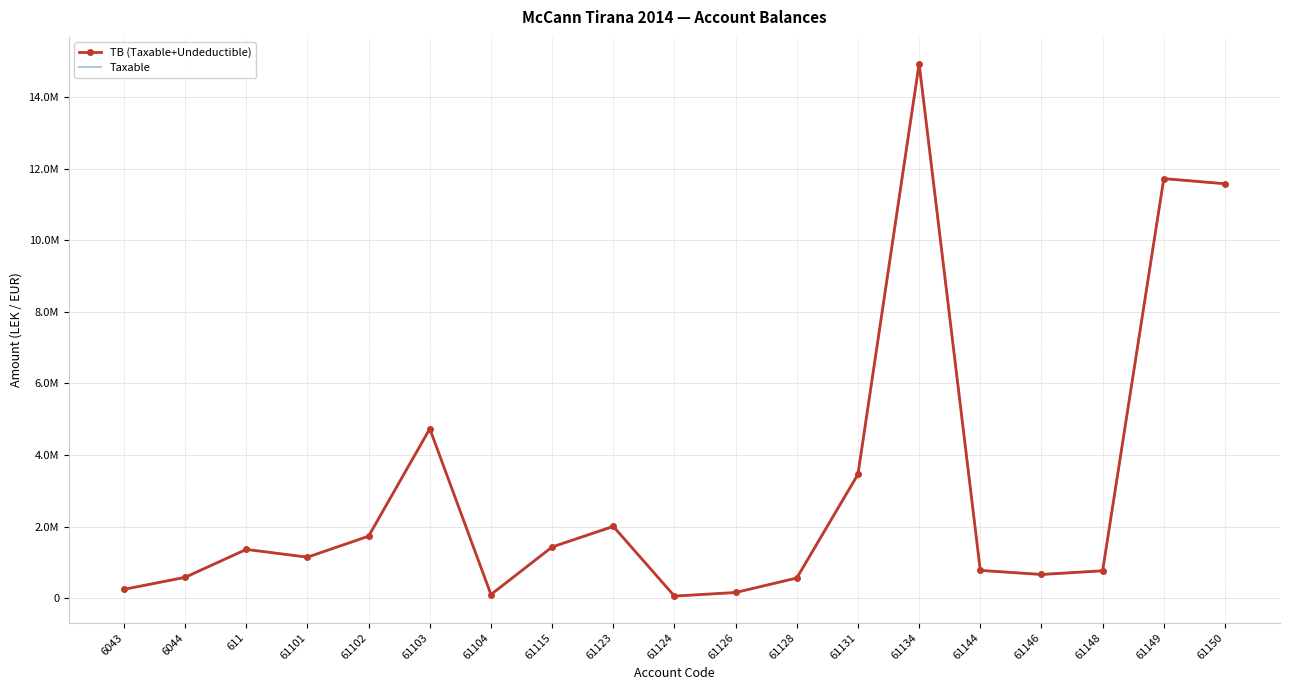

What is the minimum value shown in the chart?

61813.2